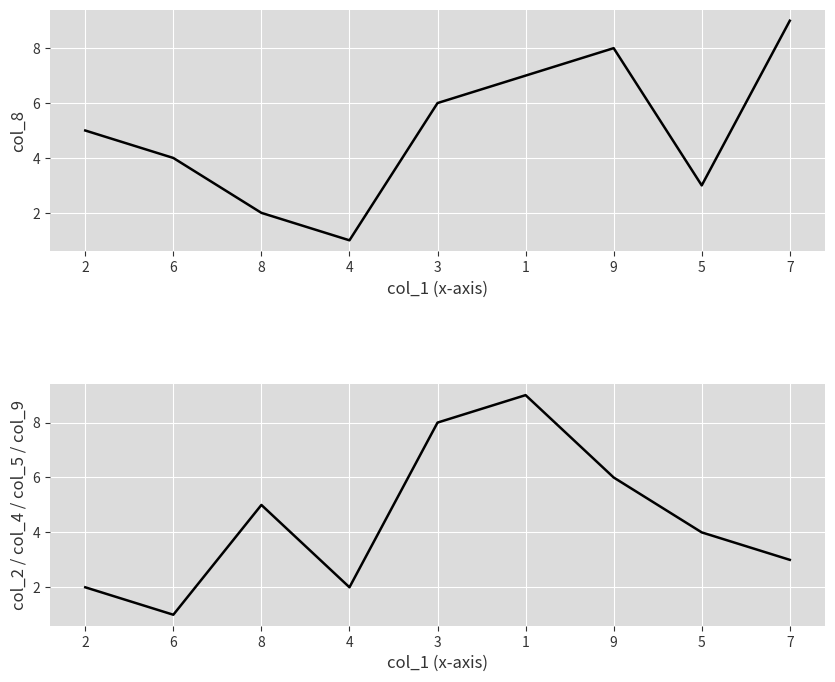

True or false: col_8 has a value of 3 at 5.

True